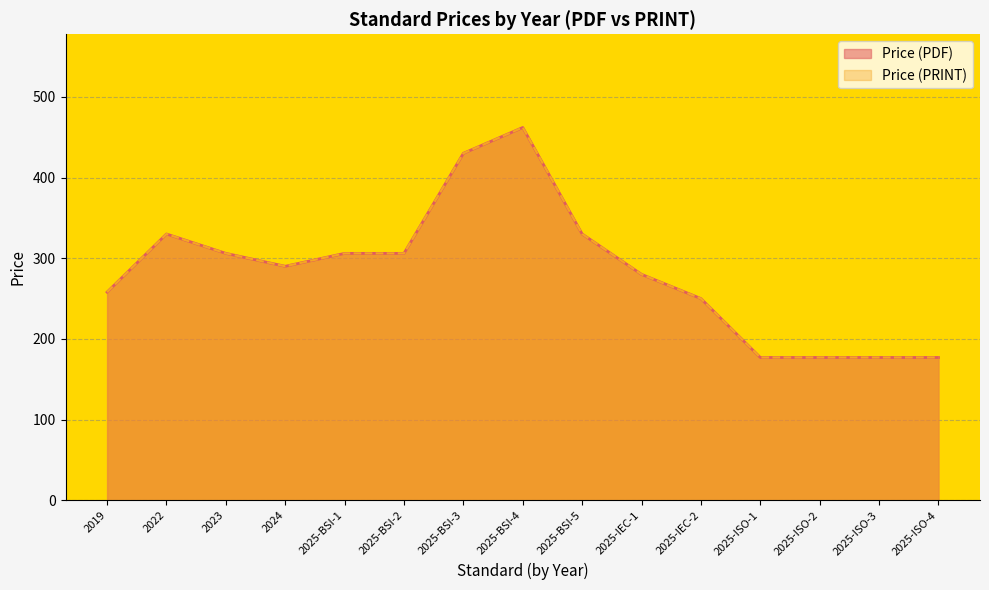

The value of Price (PRINT) at 2025-ISO-2 is 280. True or false?

False